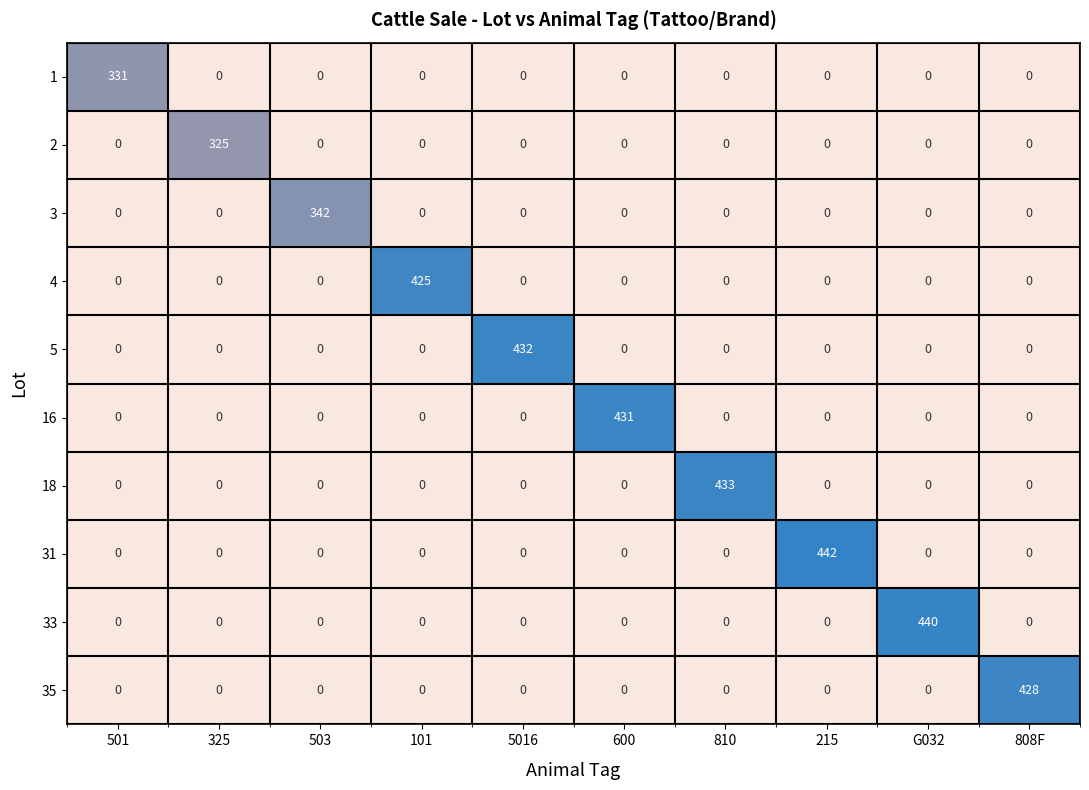

List the series in order of their peak value, lowest first.

2, 1, 3, 4, 35, 16, 5, 18, 33, 31